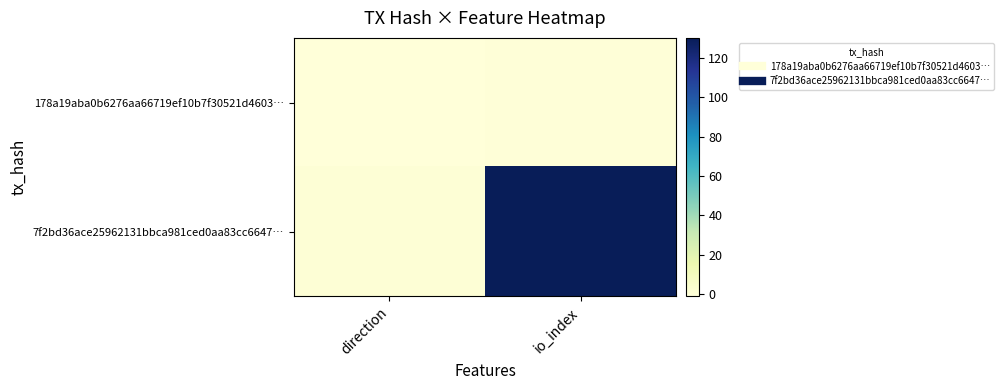

Reading left to right, transcribe all the data shown in this chart.

178a19aba0b6276aa66719ef10b7f30521d4603…: direction=-1	io_index=0
7f2bd36ace25962131bbca981ced0aa83cc6647…: direction=1	io_index=130